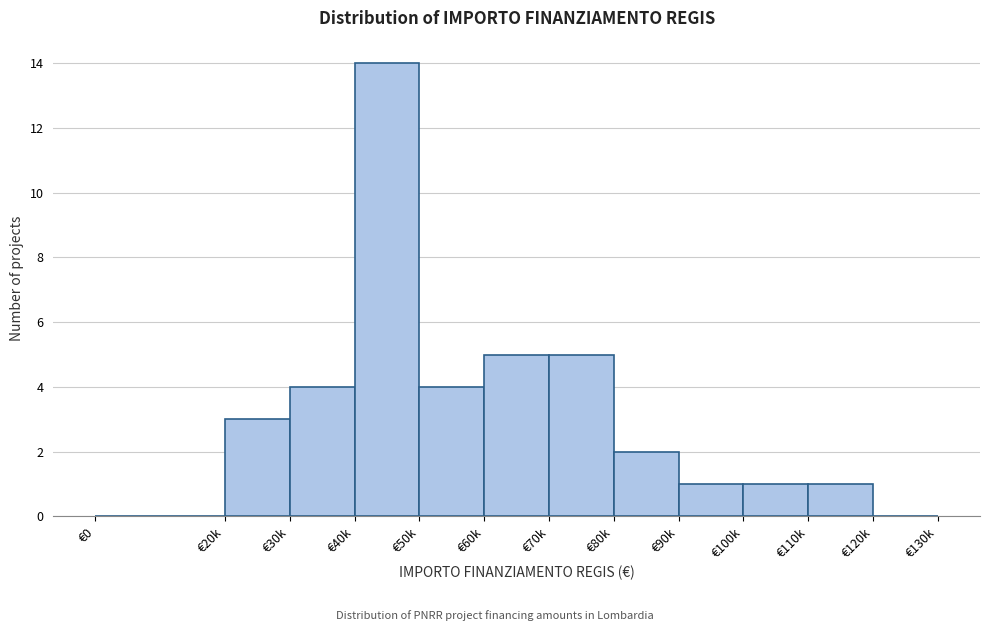

Reading left to right, extract all data points from this chart.

€0=0	€20k=3	€30k=4	€40k=14	€50k=4	€60k=5	€70k=5	€80k=2	€90k=1	€100k=1	€110k=1	€120k=0